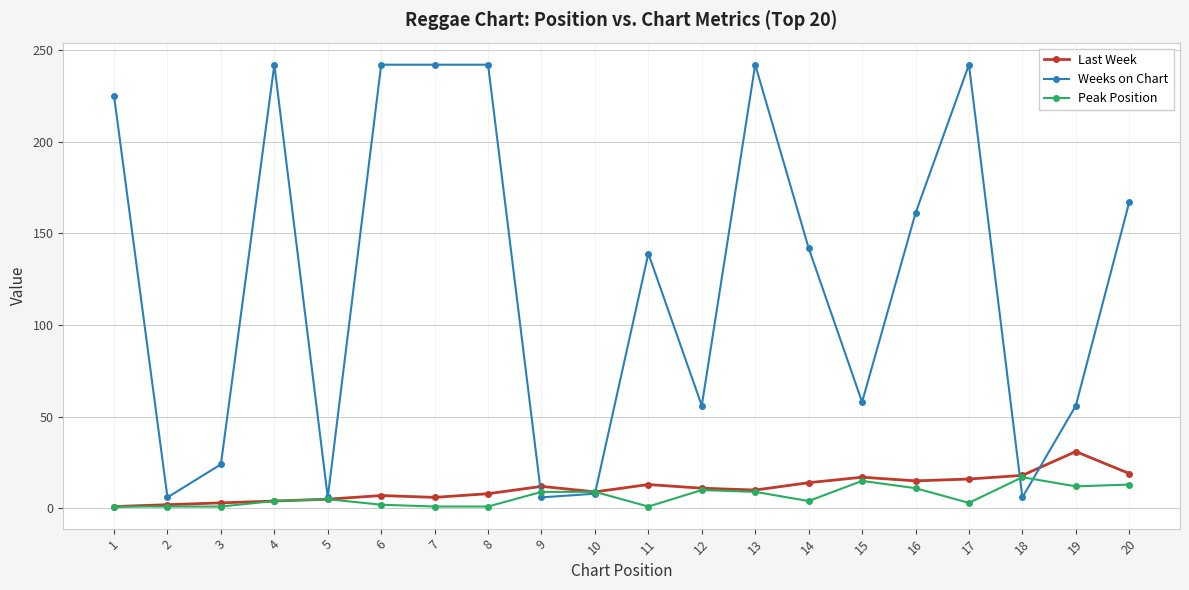

The Weeks on Chart series shows 197 at 11. True or false?

False